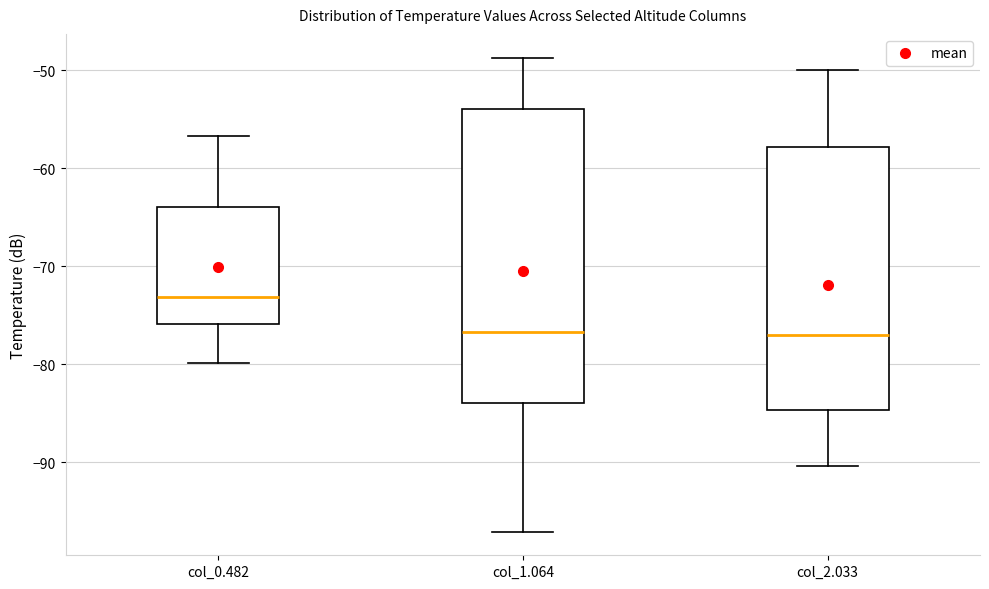

Where is the lower edge of the box for col_0.482 on the y-axis? The values are not printed on the chart, so give them approximately, as read against the axis.

-76